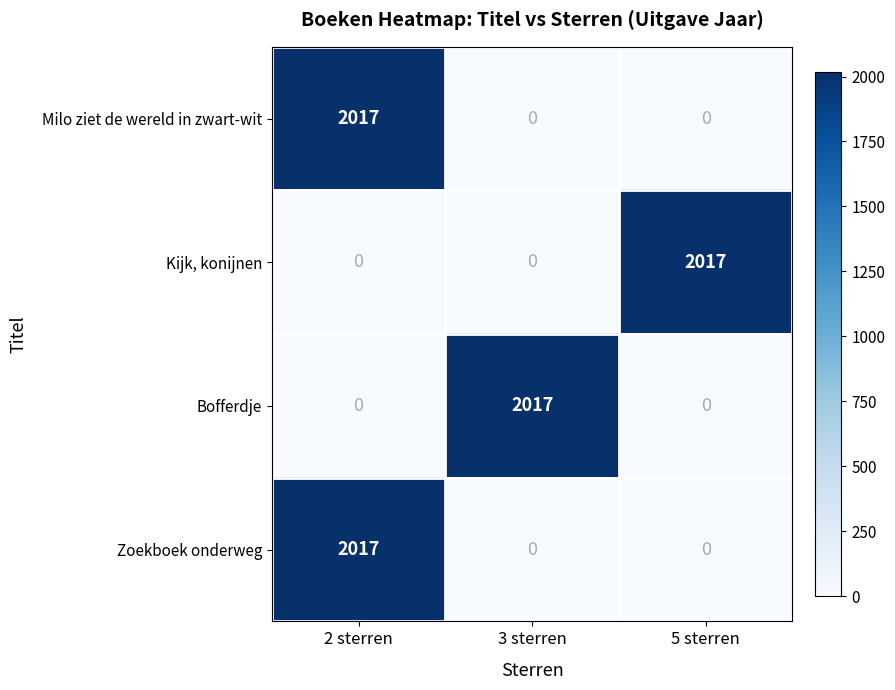

How many categories are shown in the chart?

3